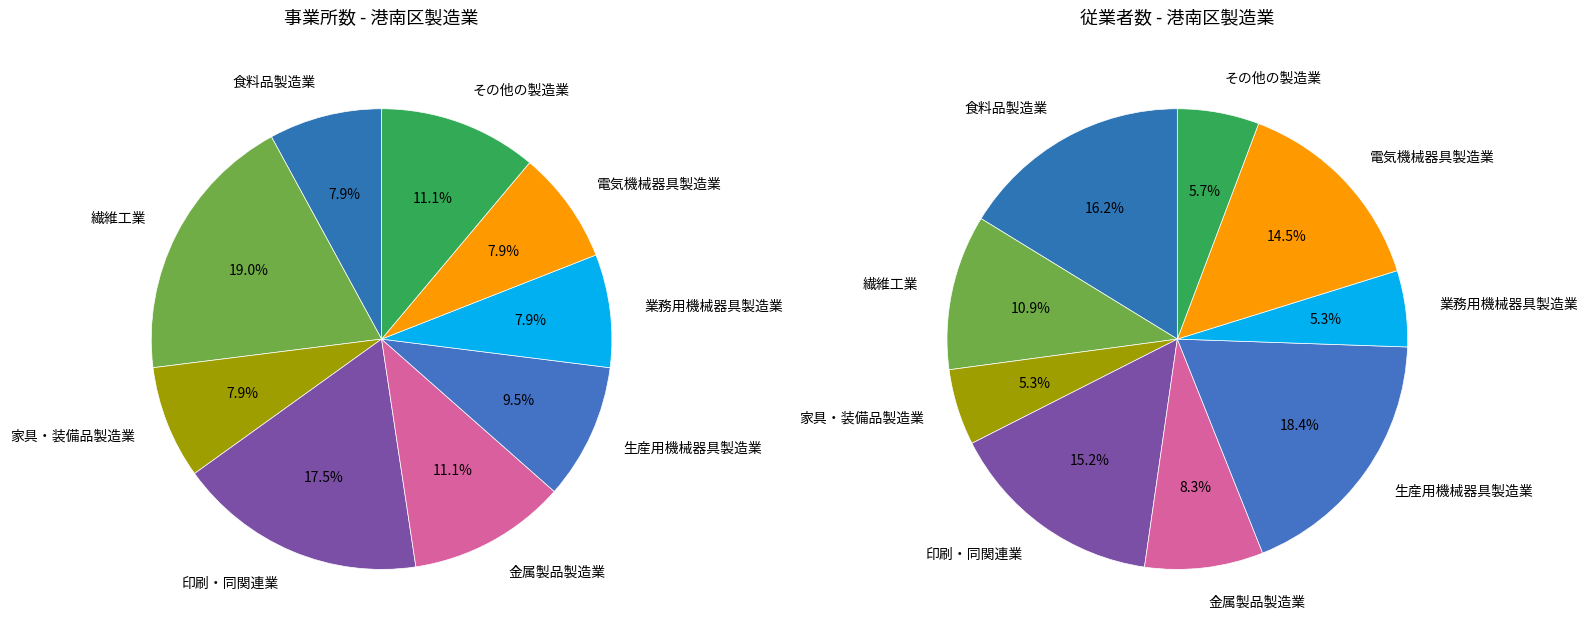

To the nearest percent, what is the combined percentage of 食料品製造業 and 業務用機械器具製造業?

16%